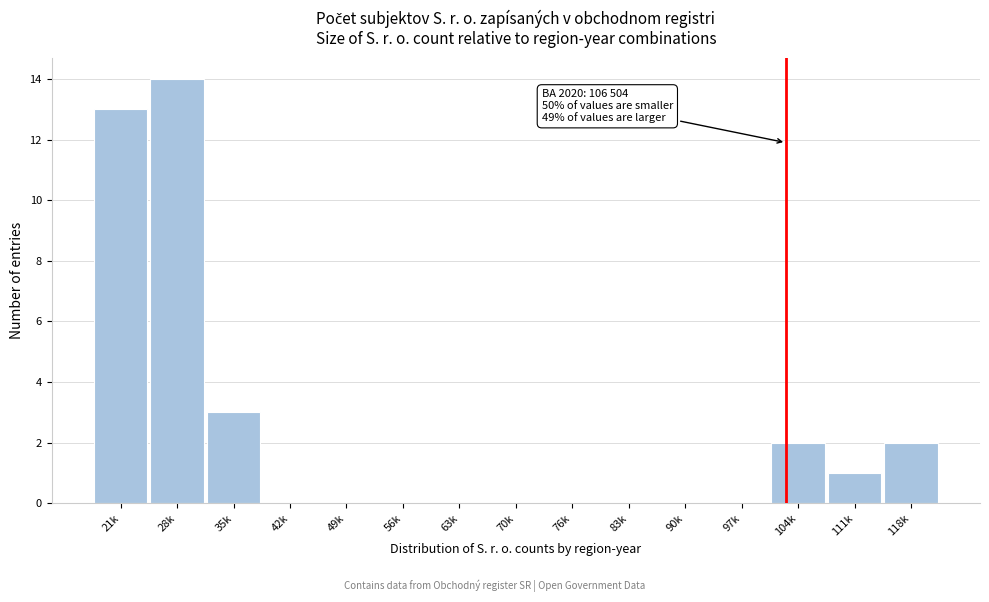

Reading right to left, transcribe all the data shown in this chart.

118k=2	111k=1	104k=2	97k=0	90k=0	83k=0	76k=0	70k=0	63k=0	56k=0	49k=0	42k=0	35k=3	28k=14	21k=13